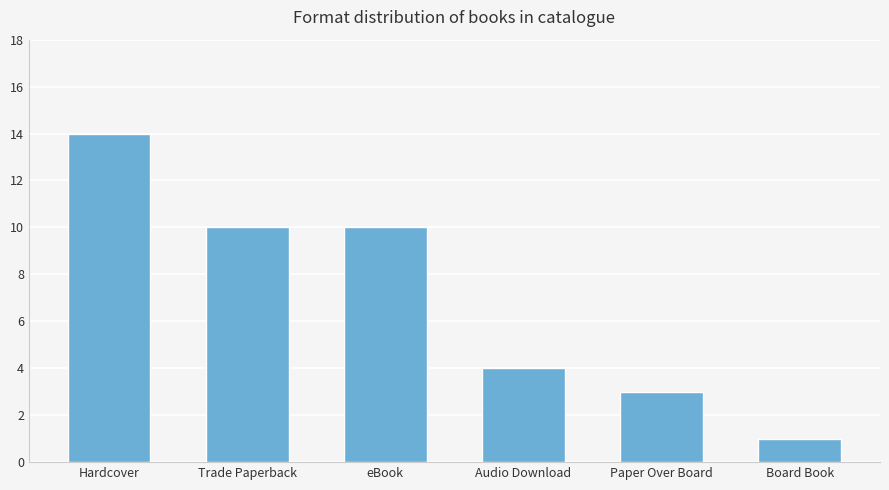

Is it true that the value at Audio Download is 1?

False